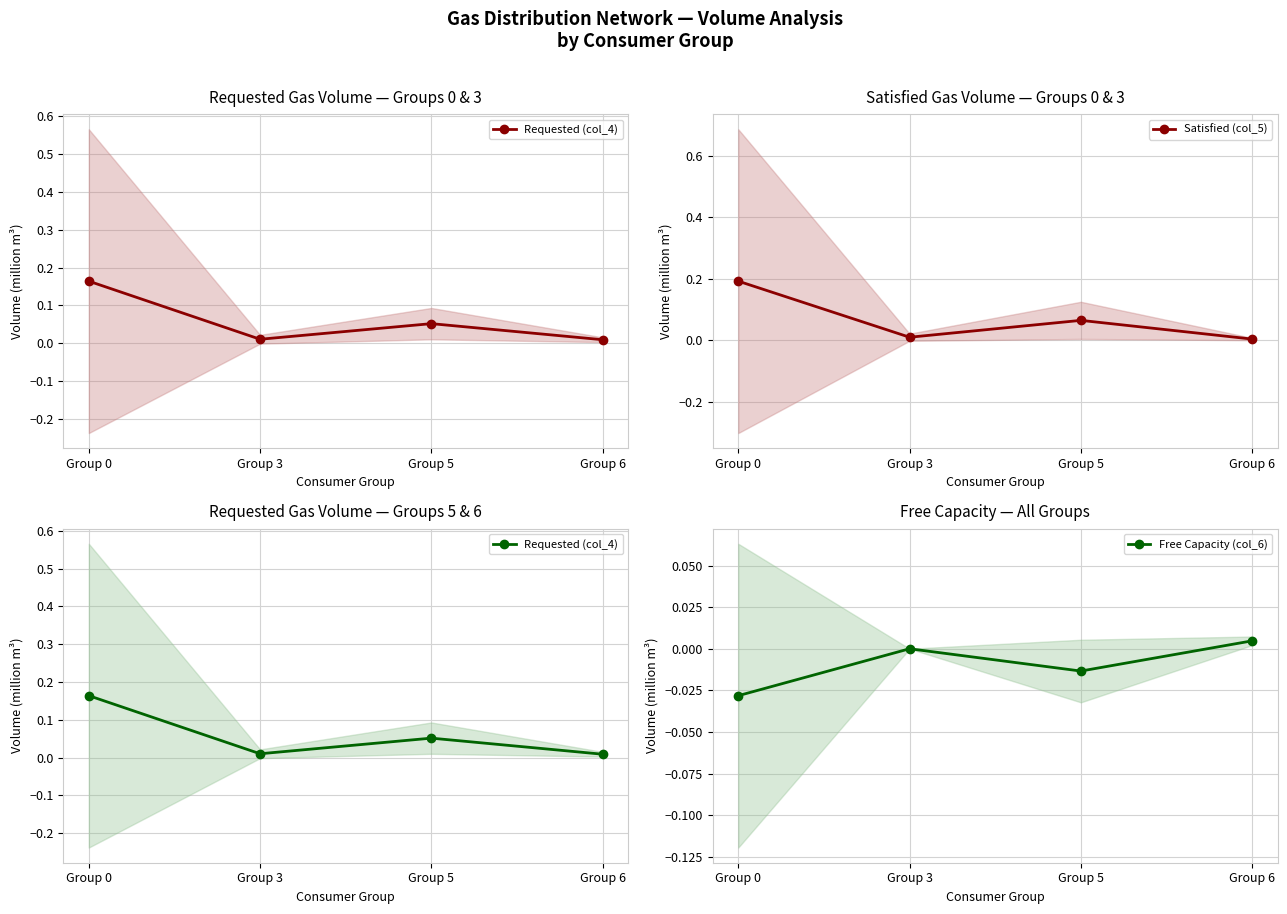

Rank the series at Group 5 from highest to lowest value.

Satisfied (col_5), Requested (col_4), Free Capacity (col_6)